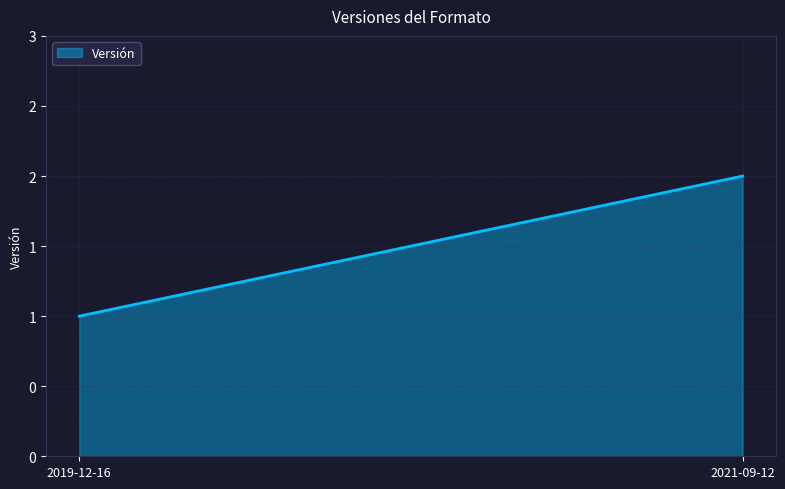

What is the label of the 2nd point from the right?

2019-12-16